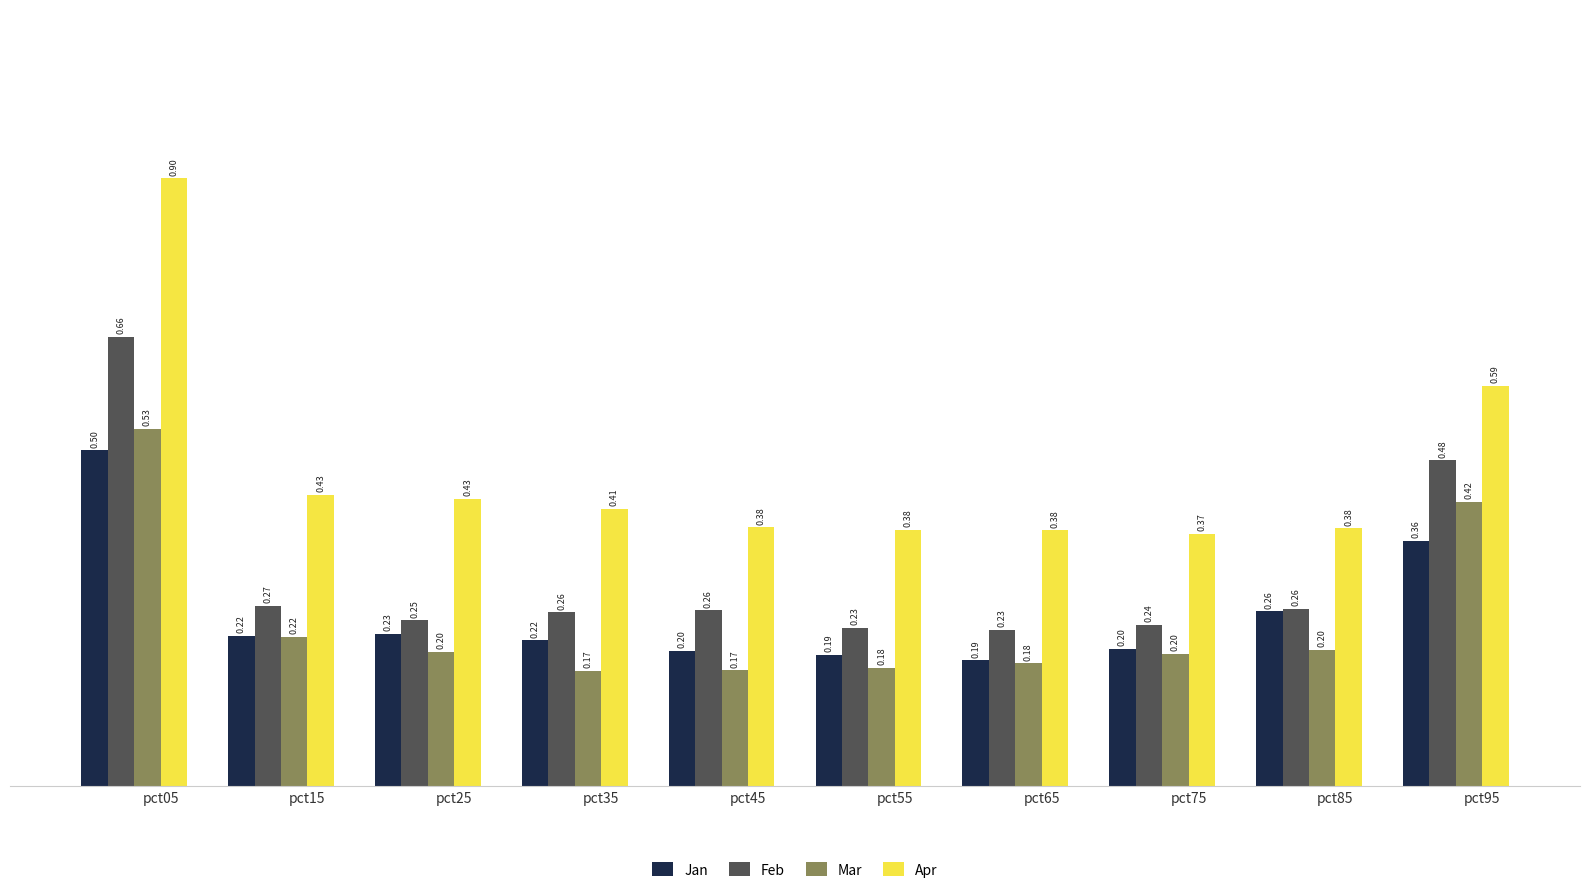

What is the value of the Jan bar at the 6th from the left?

0.2